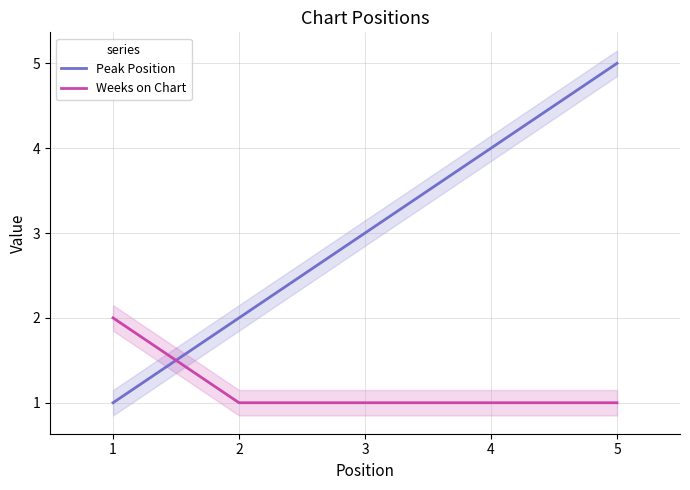

What value does the Peak Position series have at 5?

5